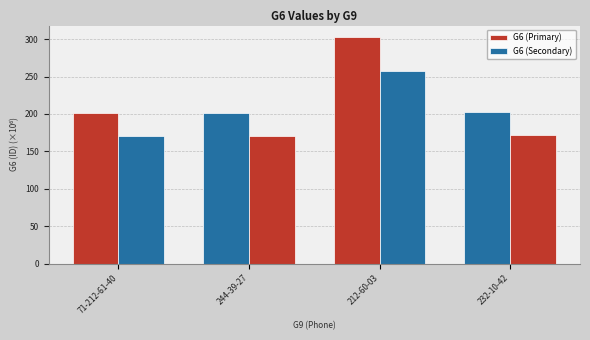

How many bars are there in each group?

2